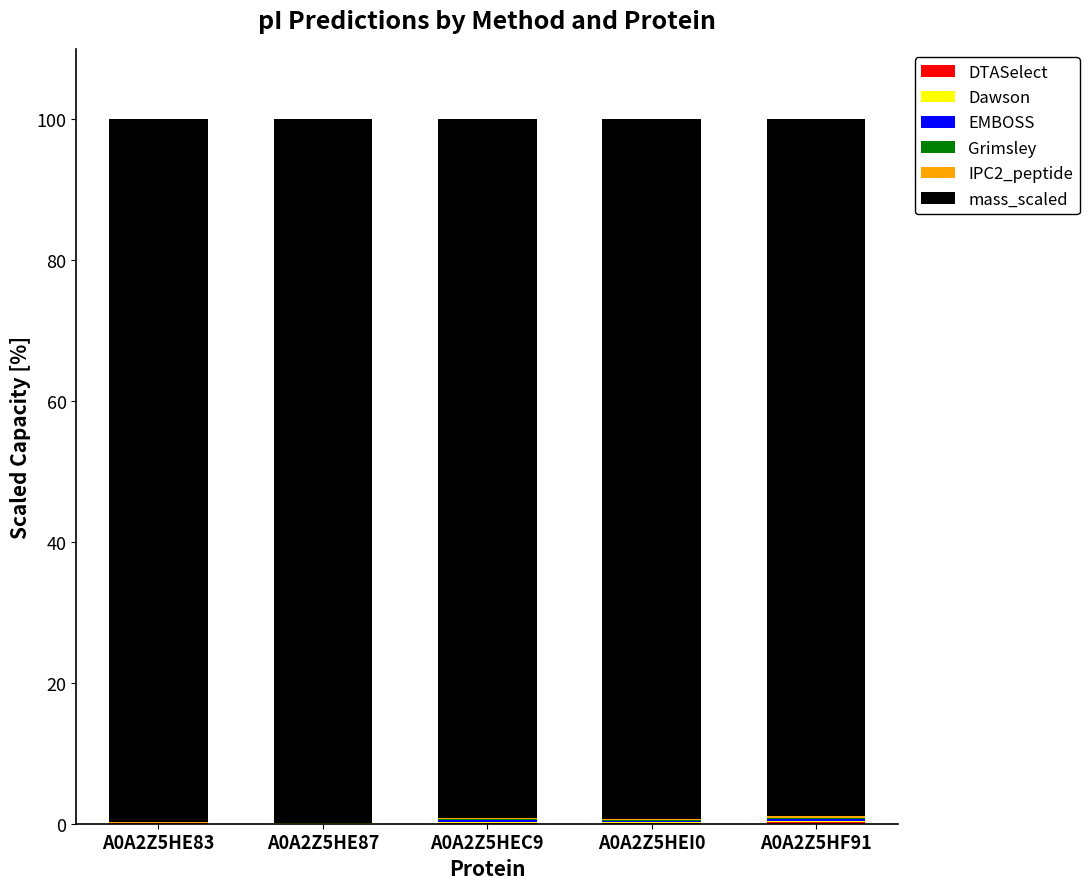

Does the chart contain stacked bars?

Yes